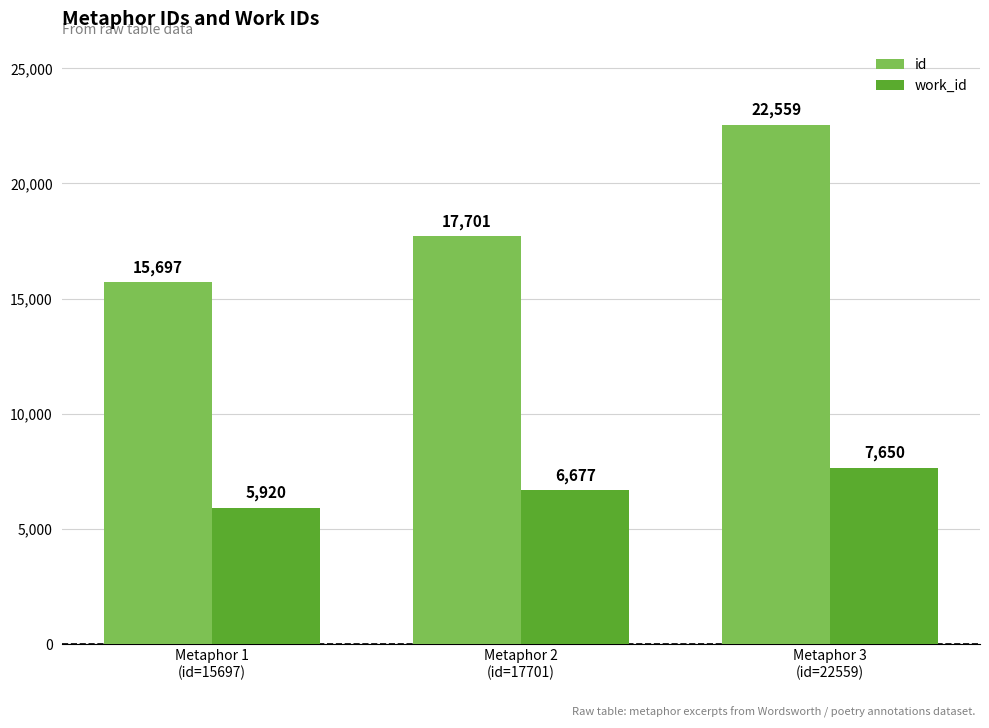

What is the total value across all series at Metaphor 1
(id=15697)?

21617